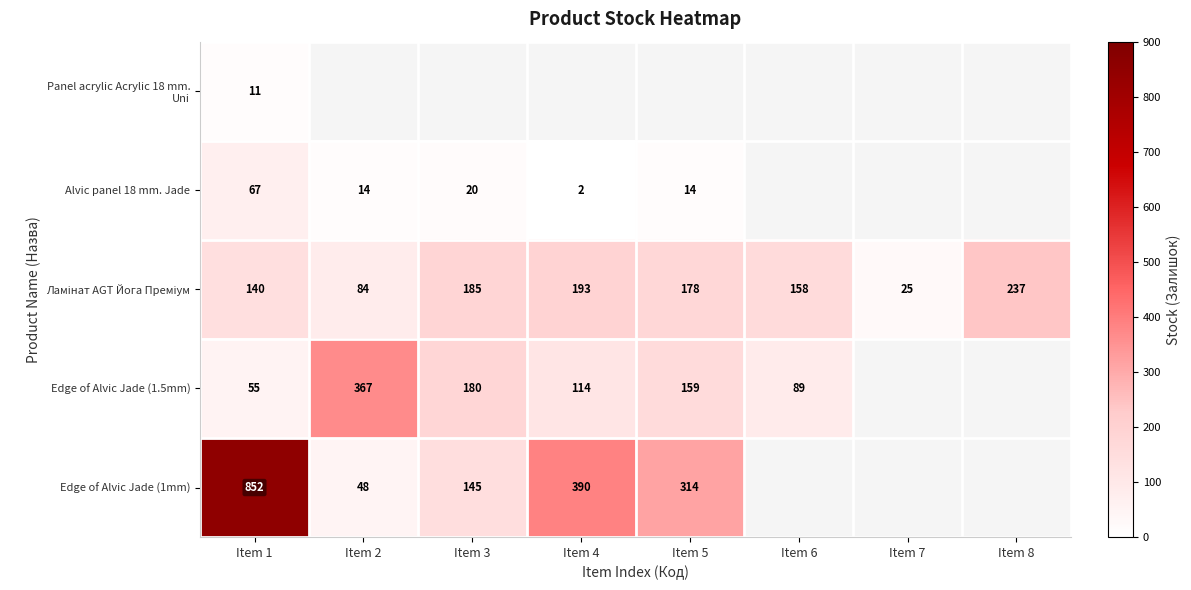

The value of Alvic panel 18 mm. Jade at Item 3 is 20. True or false?

True